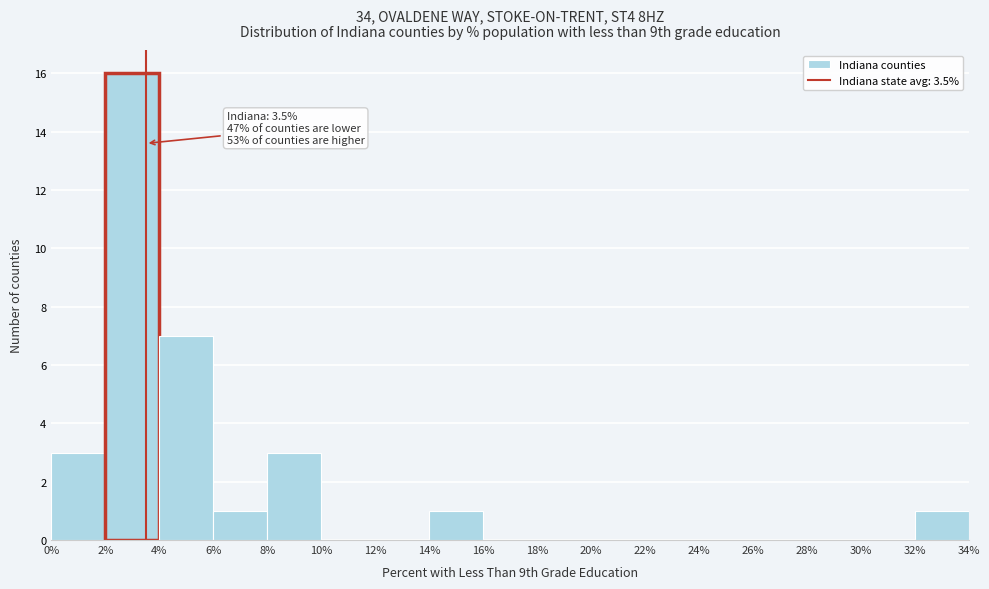

Which range on the x-axis has the tallest bar?

2% to 4%